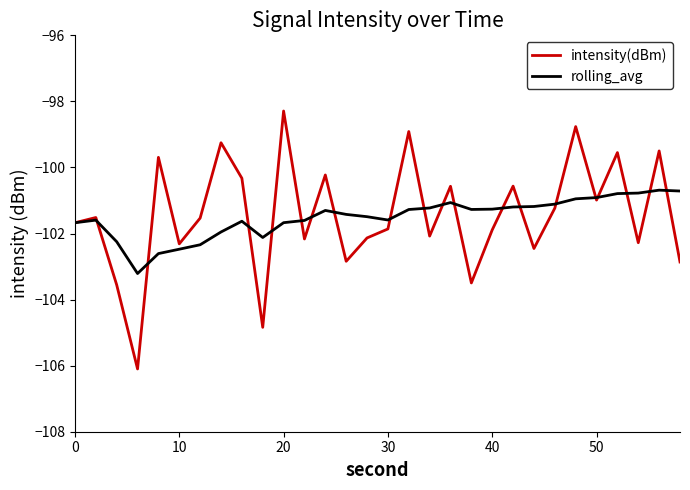

What is the highest value of the intensity(dBm) series?

-98.3